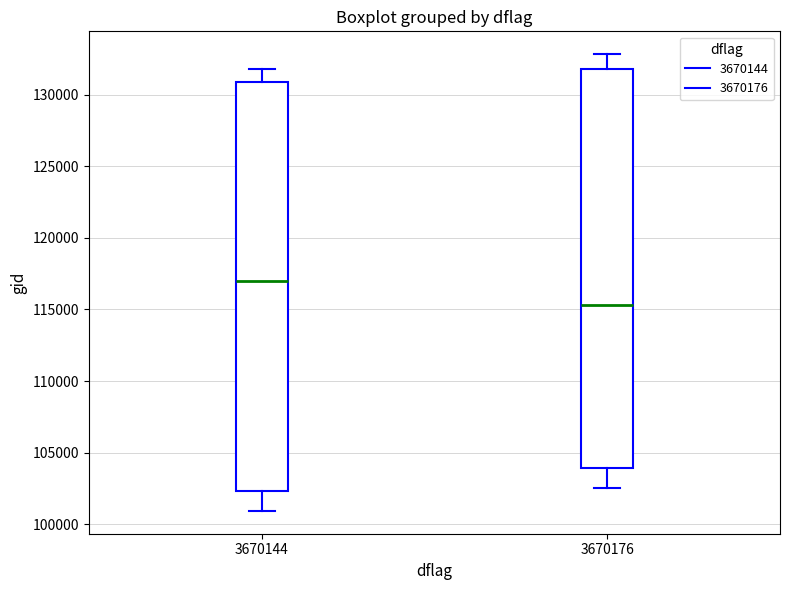

Reading left to right, transcribe this box plot: for each box, give where its median line is, the range the box spans, and where its two whiskers end, as read against the y-axis. The values are not printed on the chart, so give them approximately, as read against the axis.

3670144: median 117000, box 102500 to 131000, whiskers 101000 to 132000
3670176: median 115500, box 104000 to 132000, whiskers 102500 to 133000